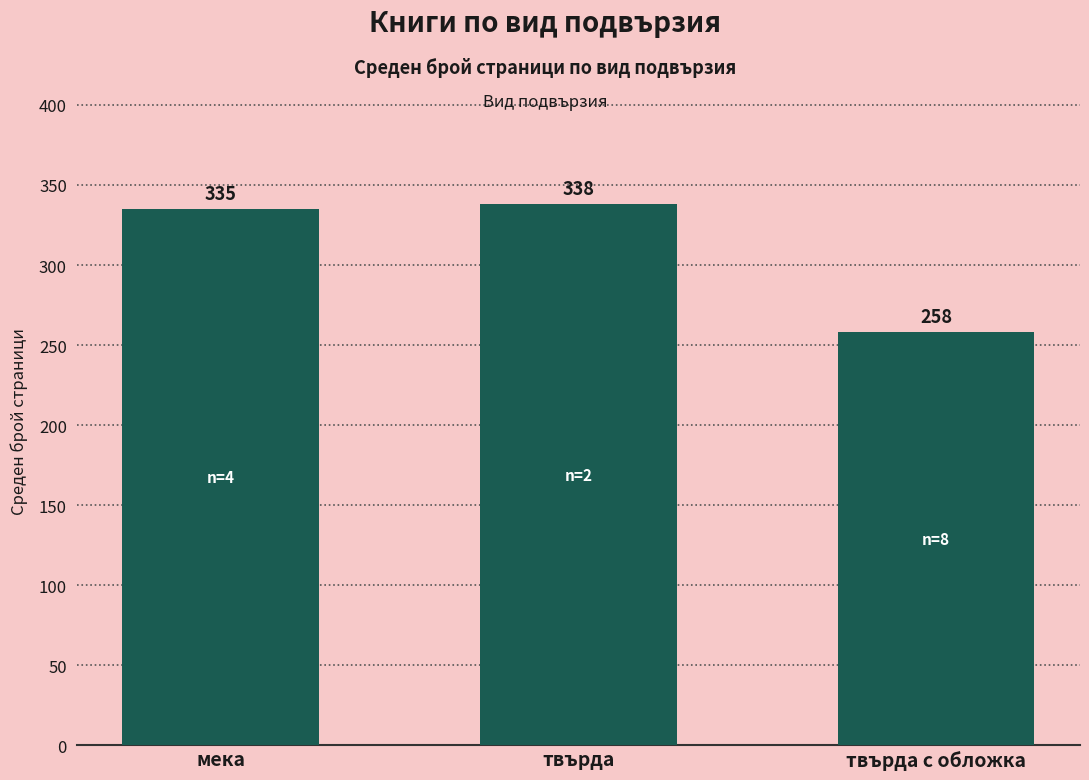

Reading left to right, transcribe all the data shown in this chart.

мека=335	твърда=338	твърда с обложка=258